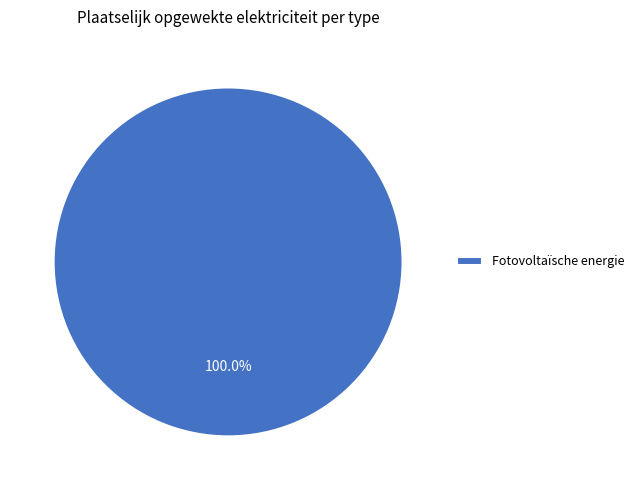

Rank the categories by value from highest to lowest.

Fotovoltaïsche energie